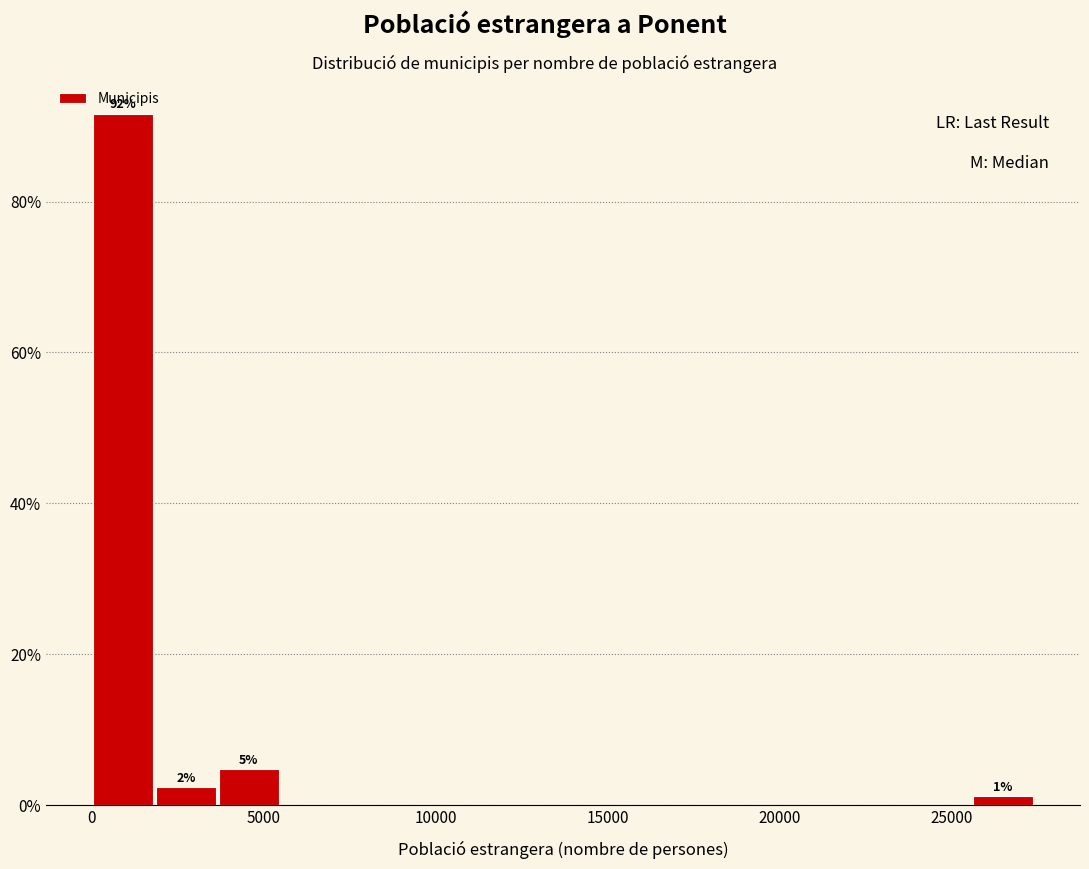

Around what value on the x-axis is the tallest bar? Give the approximate position of its centre, as read against the axis.

1000